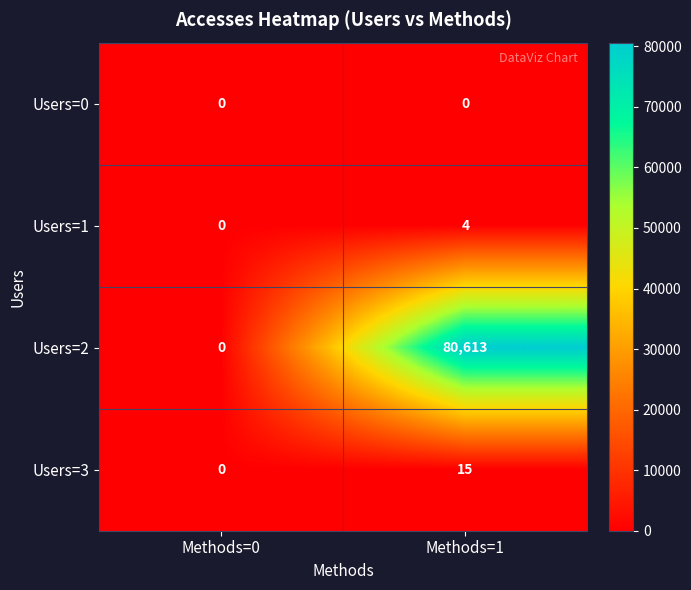

Which series has the largest total across all categories?

Users=2